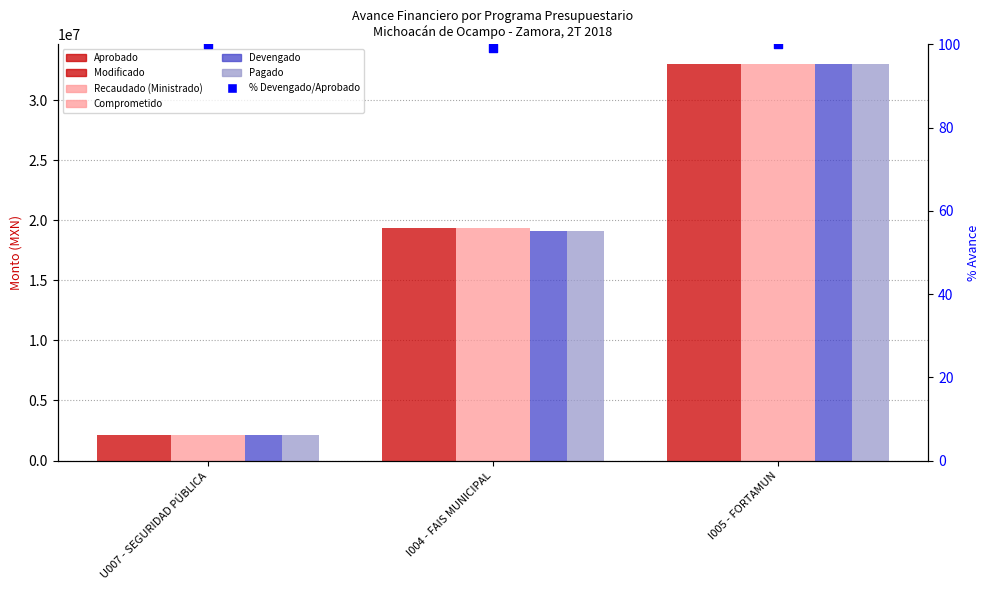

Which series has the largest Y range (max minus min)?

Aprobado